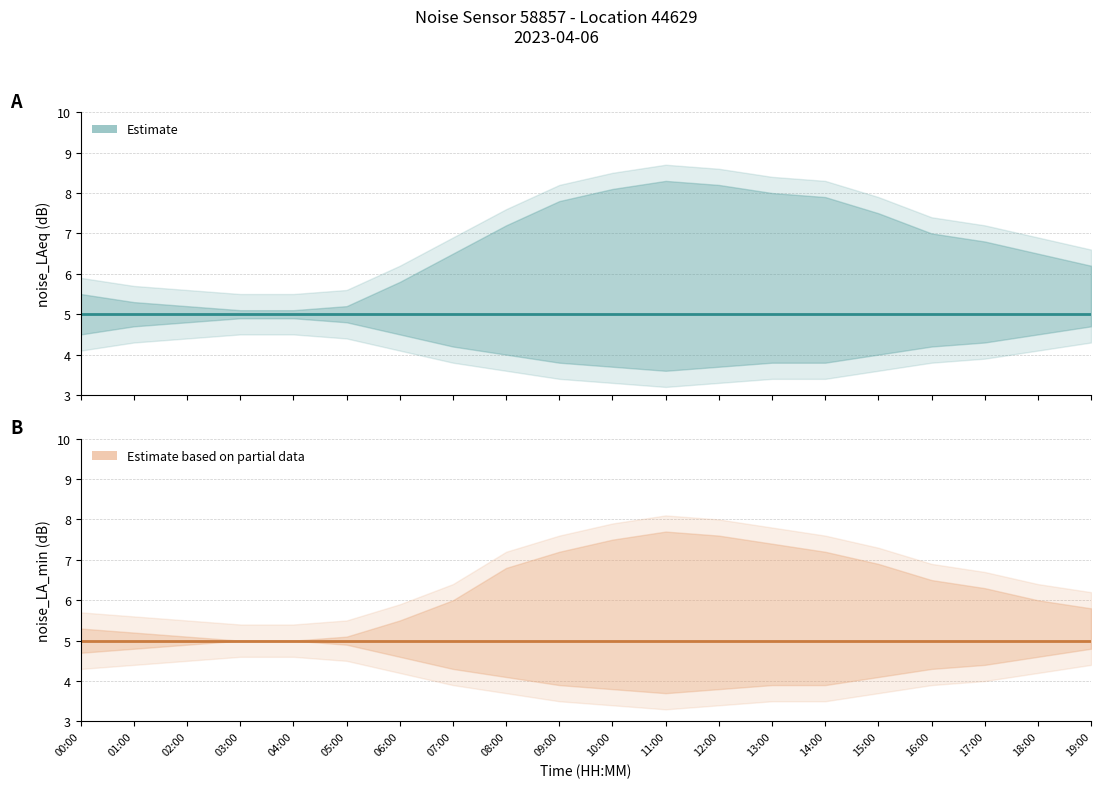

True or false: noise_LAeq_upper and noise_LAeq cross at least once.

False